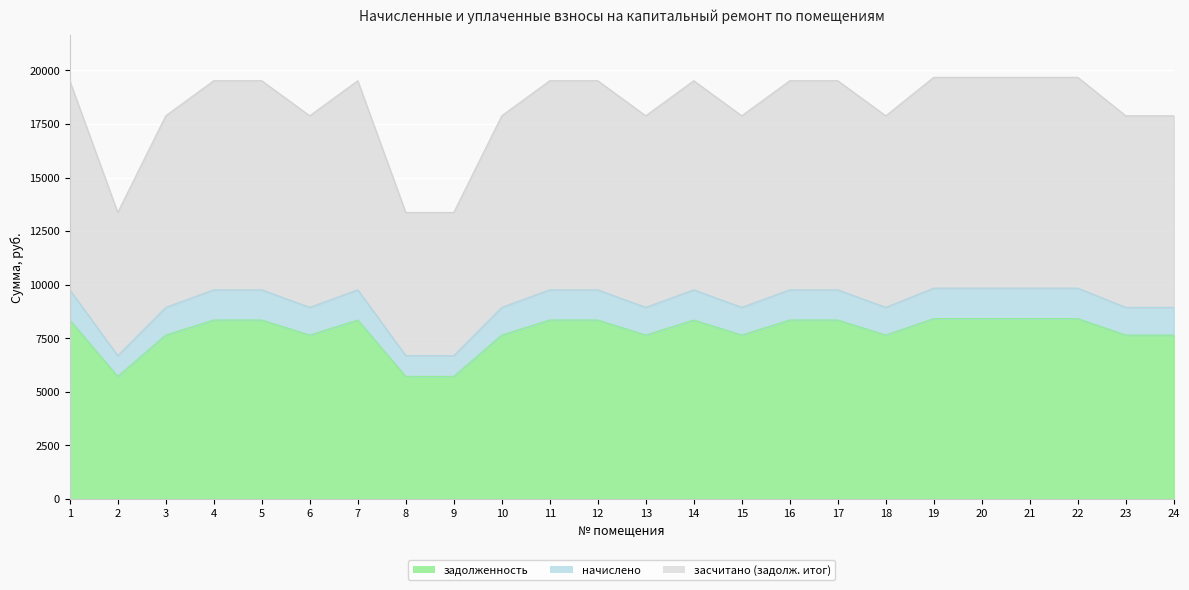

Read the начислено value at 7.

9761.4